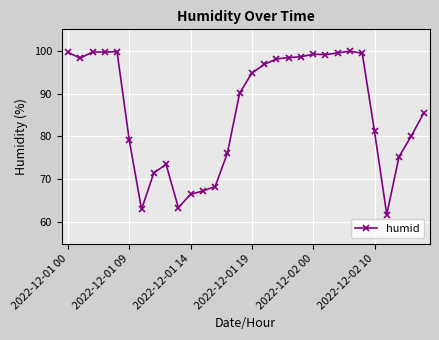

What is the maximum value shown in the chart?

99.9